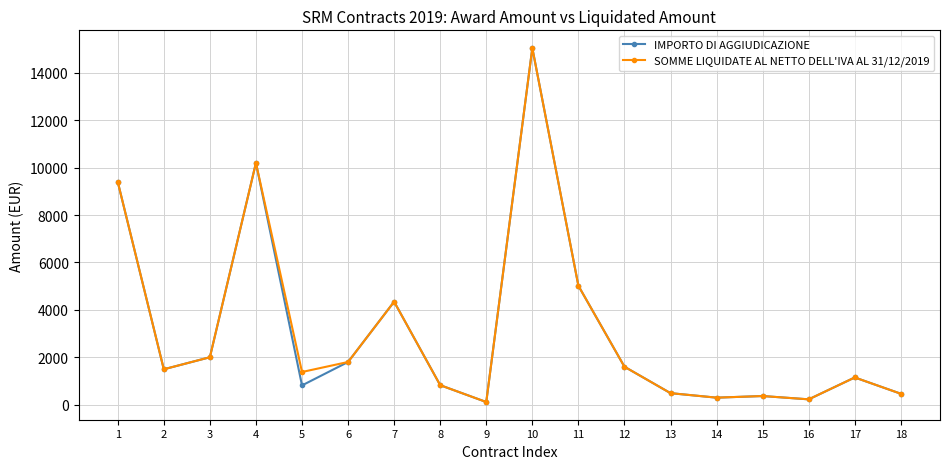

Is it true that IMPORTO DI AGGIUDICAZIONE equals 612.4 at 12?

False